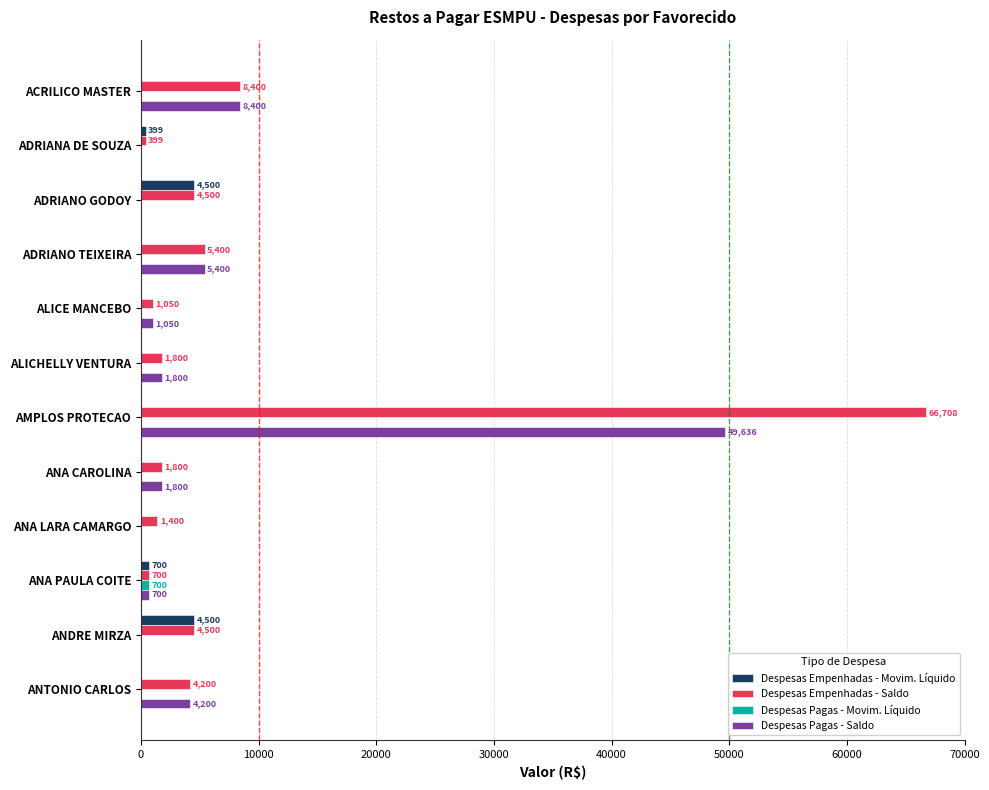

Which series has the widest spread of values?

Despesas Empenhadas - Saldo